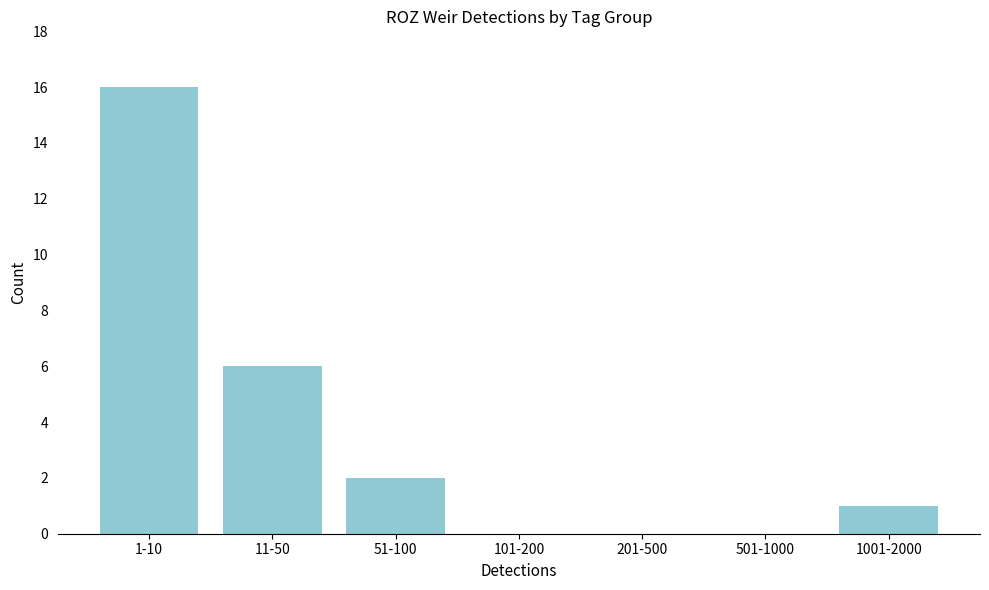

Reading right to left, list all the values displayed in this chart.

1001-2000=1	501-1000=0	201-500=0	101-200=0	51-100=2	11-50=6	1-10=16